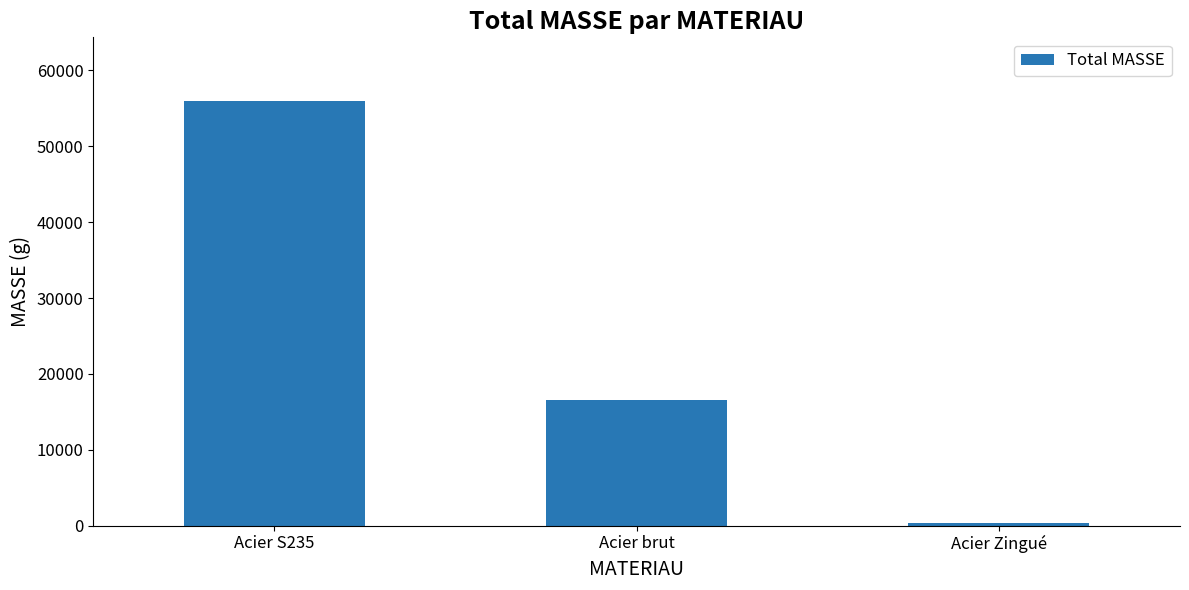

What is the ratio of the value at Acier brut to the value at Acier Zingué?

56.2